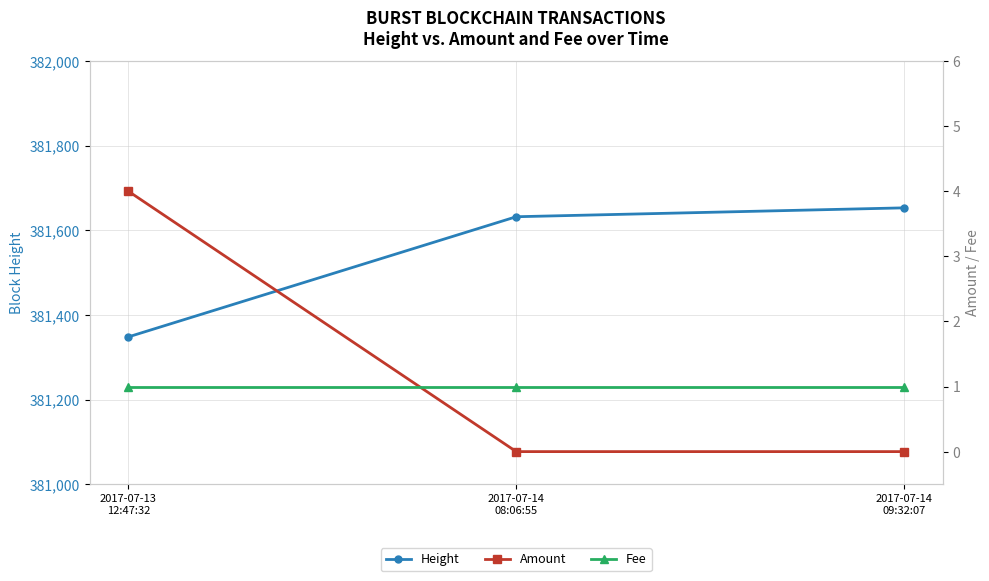

How many values in the Height series are below 381632?

1